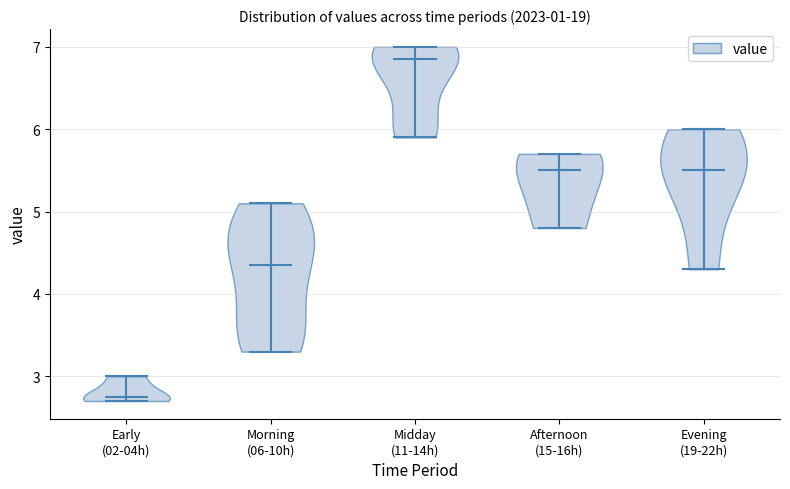

Where does the median line of the violin for Evening (19-22h) sit on the y-axis? The values are not printed on the chart, so give them approximately, as read against the axis.

5.5